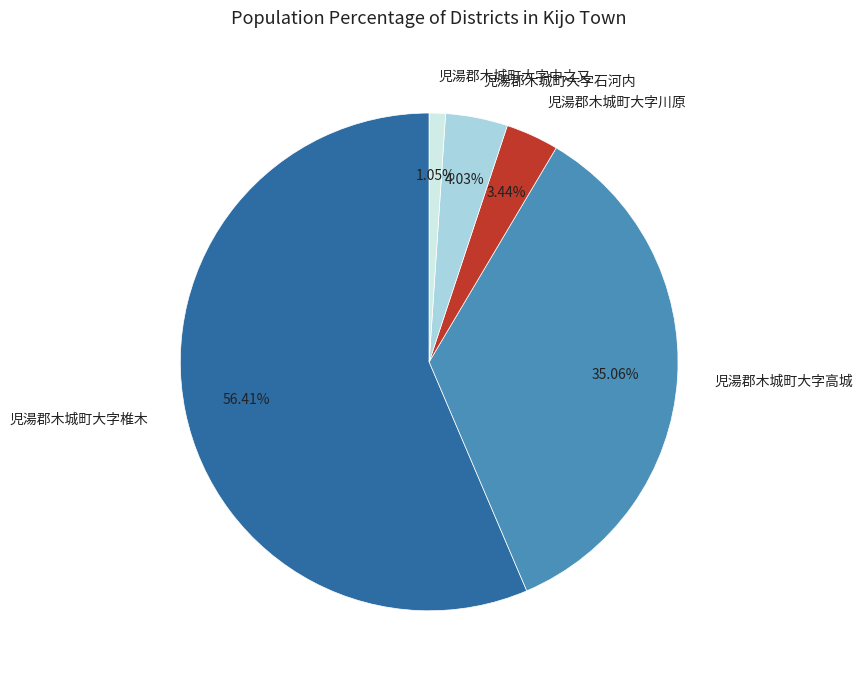

Is there a majority slice in this chart?

Yes